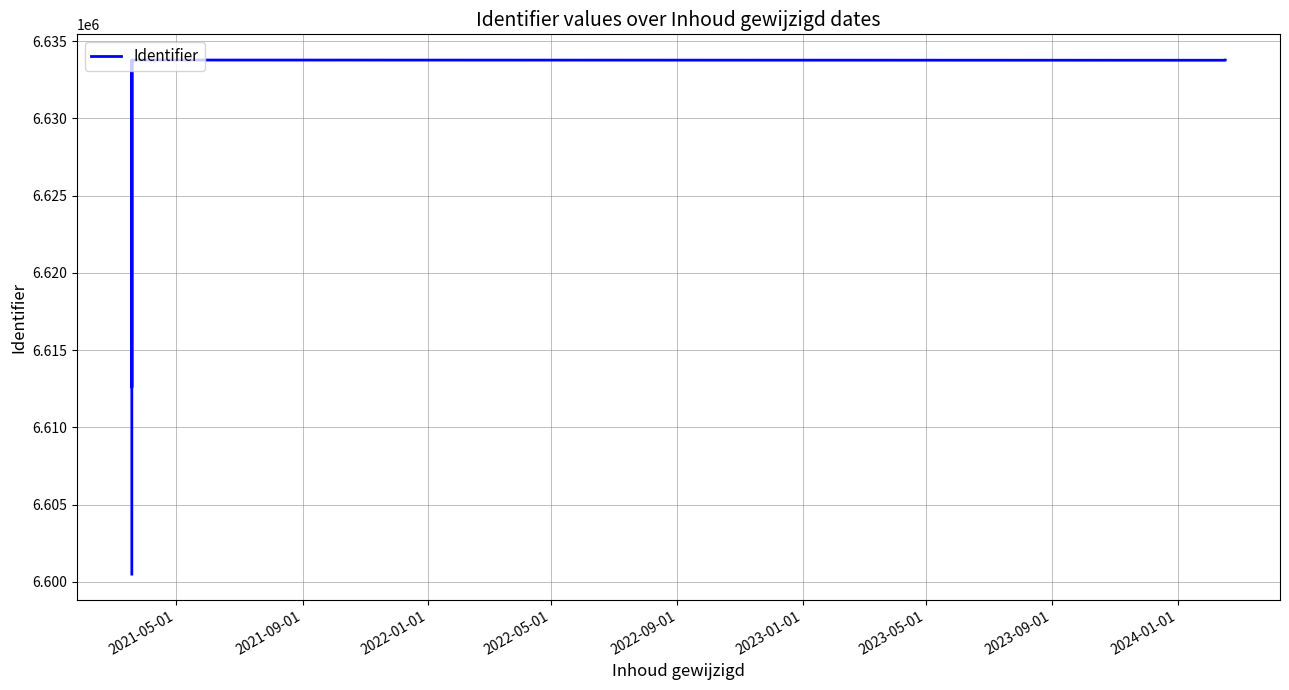

Rank the categories by value from highest to lowest.

2023-05-01, 2021-09-01, 2024-01-01, 2023-09-01, 2023-01-01, 2022-01-01, 2022-09-01, 2022-05-01, 2021-05-01